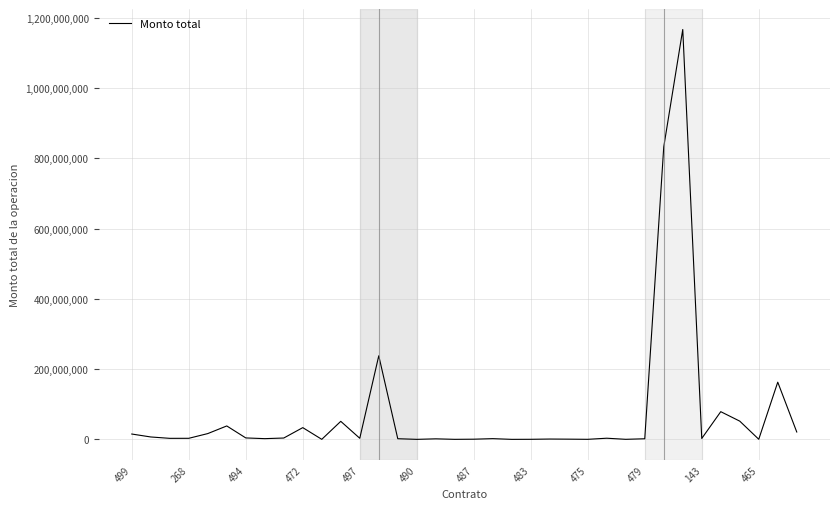

What is the difference between the maximum and minimum values?

1166810778